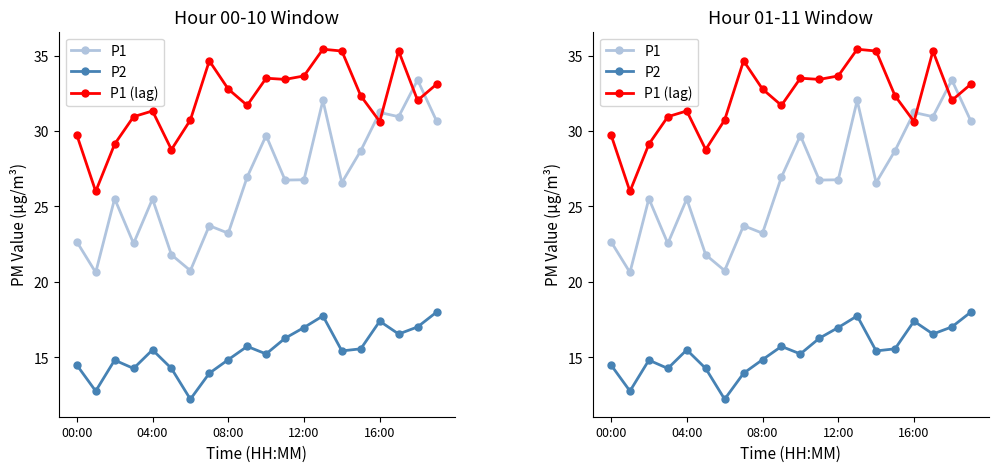

What is the difference between the highest and lowest values at 12:00?

16.7